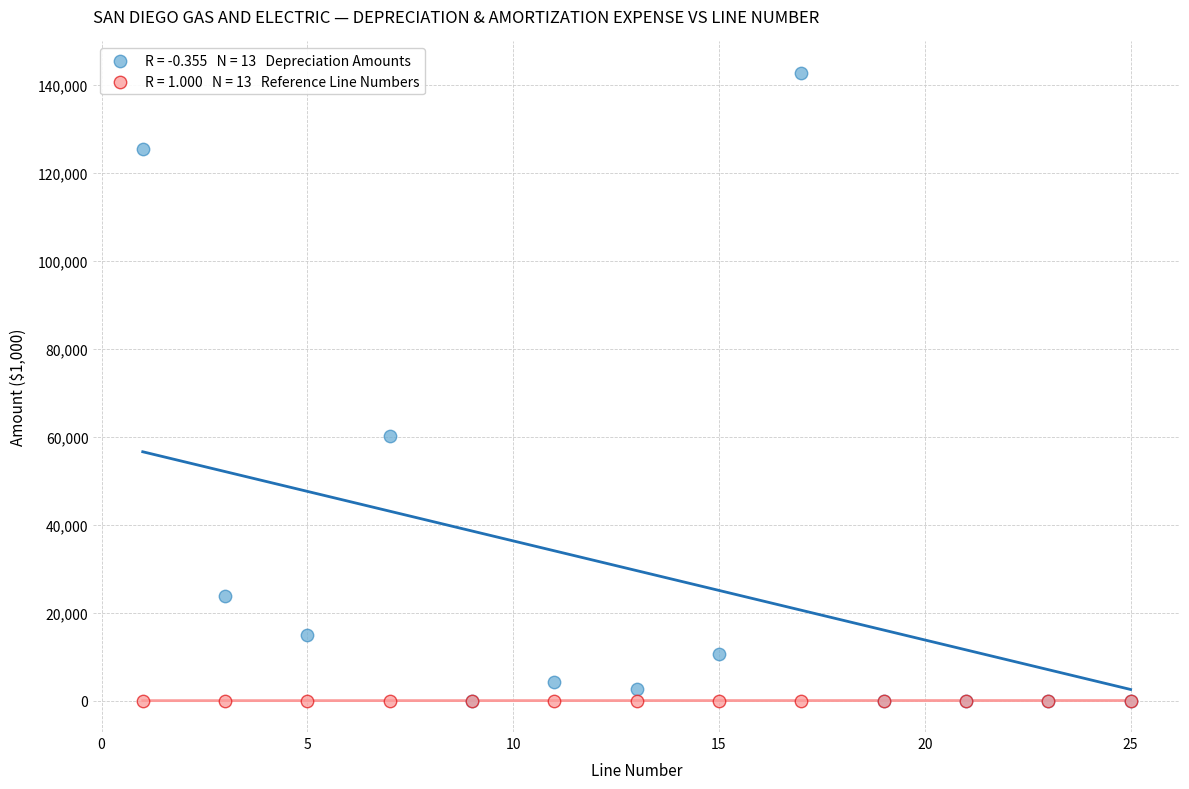

Across all series, what Y value is closest to 71413?

60147.4